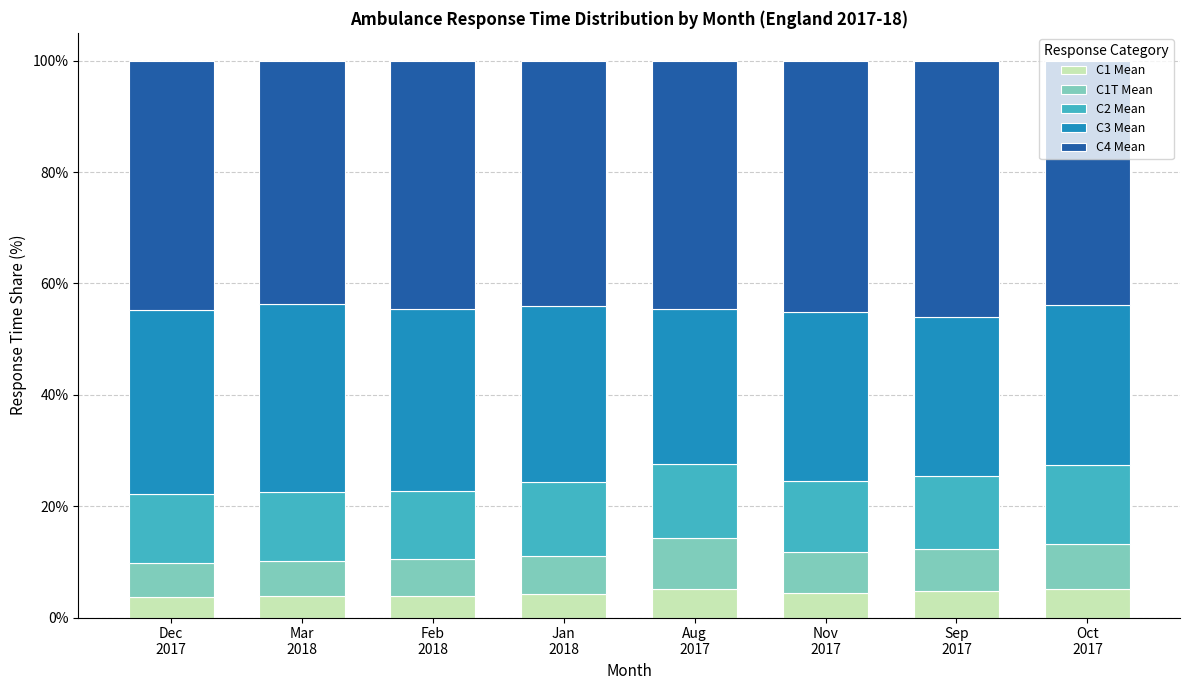

Is it true that C1 Mean equals 5.1 at Oct
2017?

True